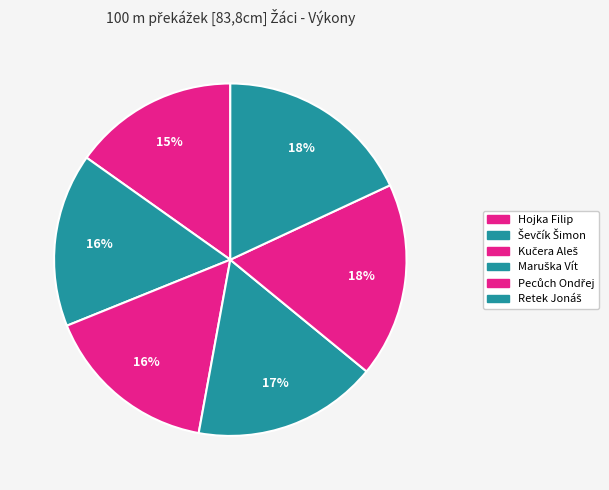

To the nearest percent, what portion does Pecůch Ondřej represent?

18%